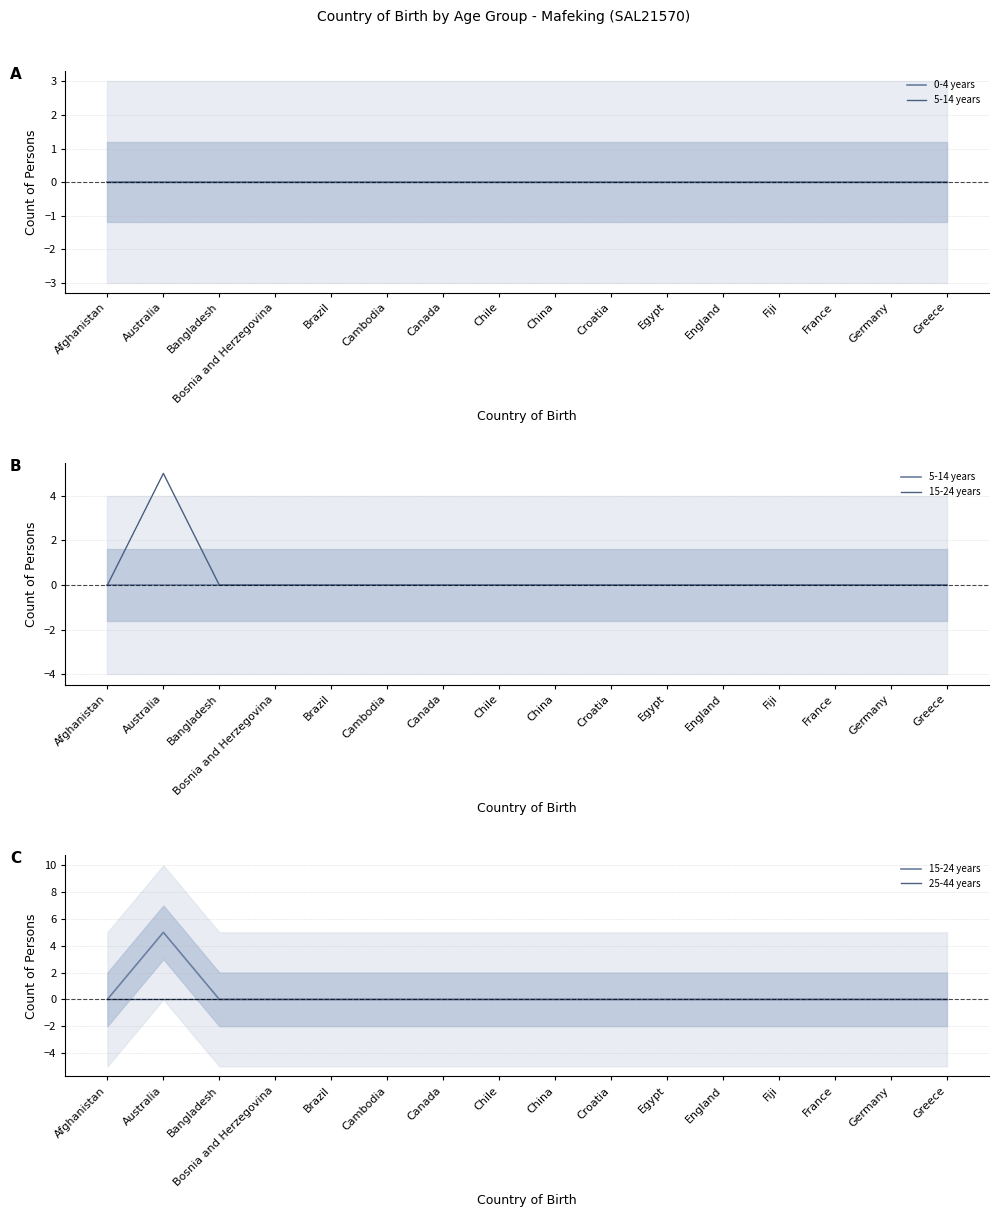

Which series changed the most between Cambodia and Croatia?

0-4 years